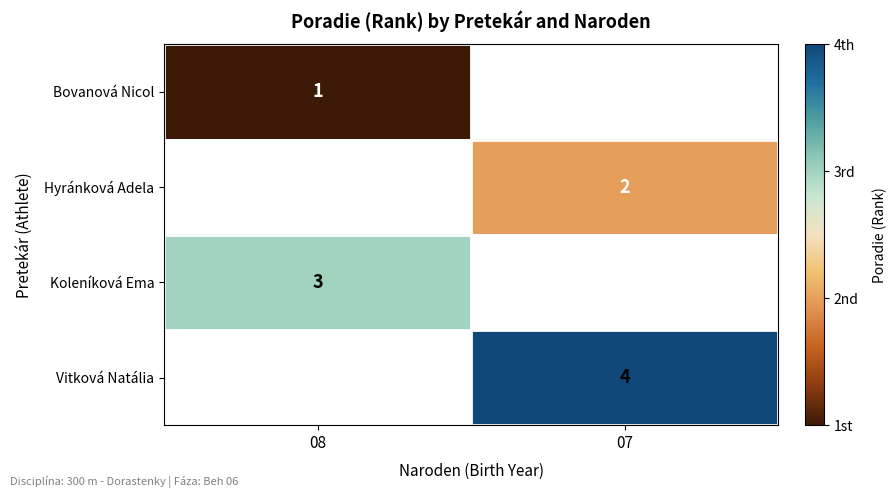

The value of Koleníková Ema at 08 is 1. True or false?

False